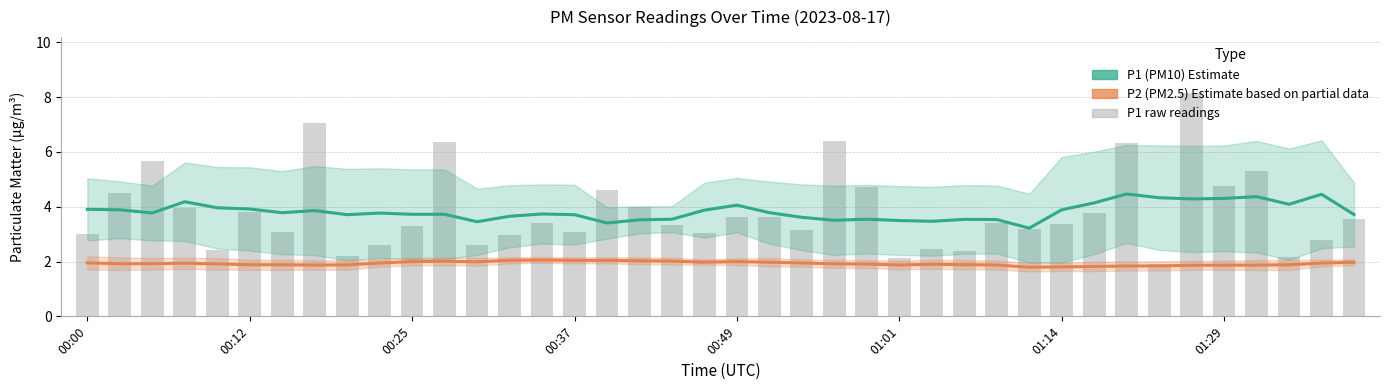

List the series in order of their peak value, highest first.

P1 raw, P1 (PM10) Estimate, P2 (PM2.5) Estimate based on partial data